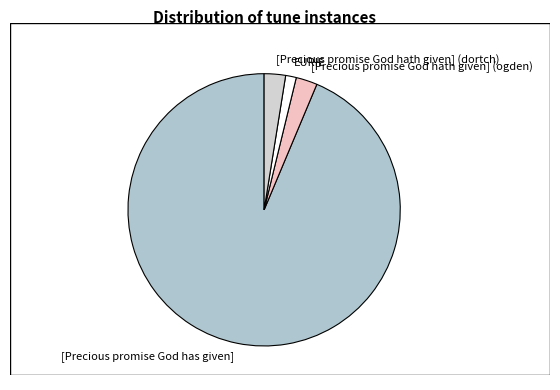

Is [Precious promise God has given] the majority of the pie?

Yes